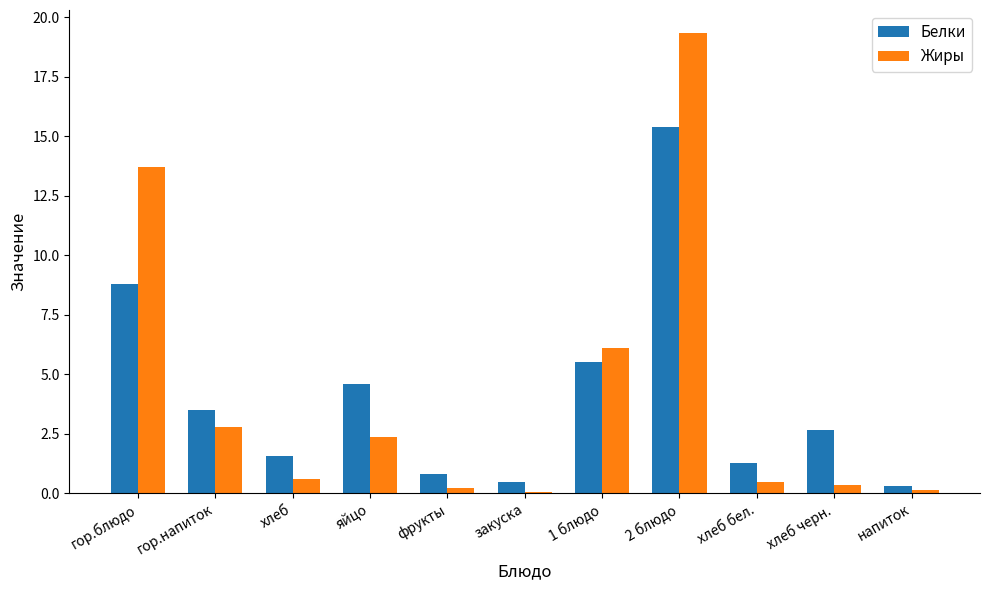

What is the maximum value for Жиры?

19.3